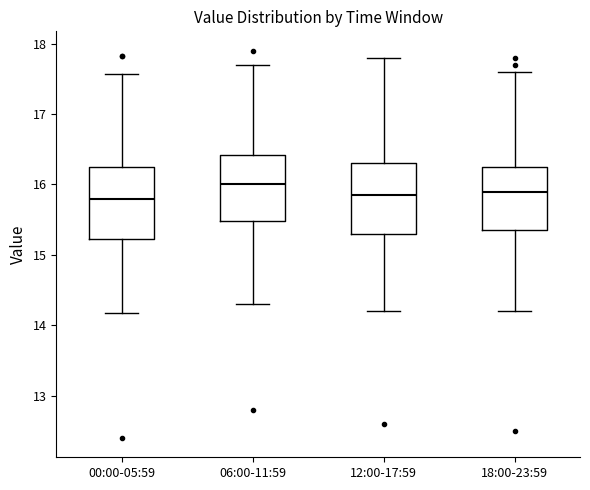

Where is the upper edge of the box for 06:00-11:59 on the y-axis? The values are not printed on the chart, so give them approximately, as read against the axis.

16.4